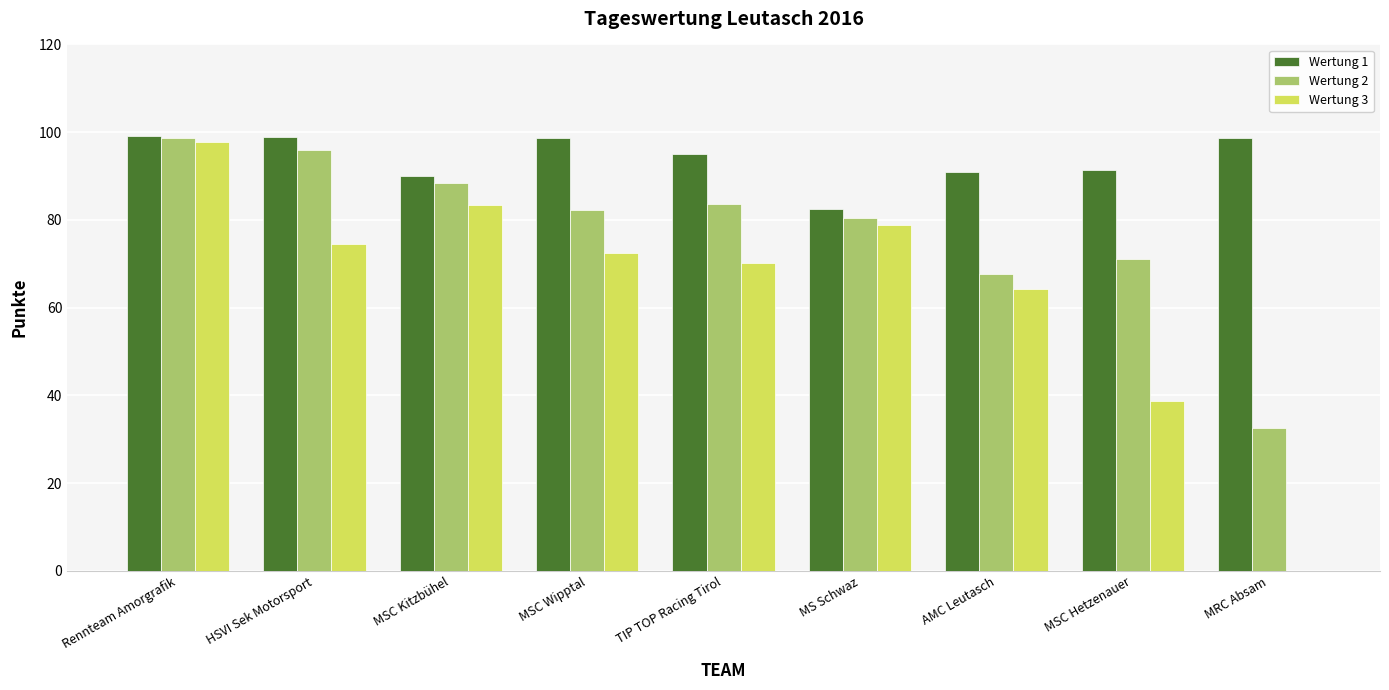

Which series has the largest range (max minus min)?

Wertung 3